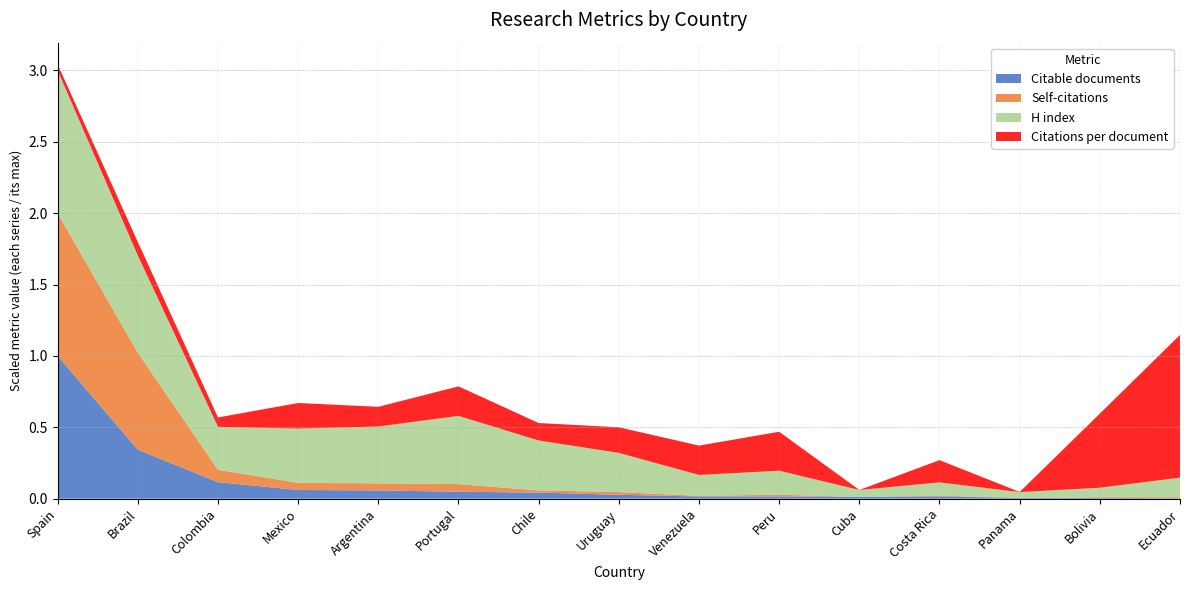

Reading right to left, list all the values displayed in this chart.

Citable documents: 1.0	2.0	2.0	5.0	4.0	5.0	5.0	9.0	14.0	16.0	19.0	20.0	38.0	113.0	329.0
Self-citations: 12.0	7.0	0.0	10.0	0.0	21.0	8.0	32.0	26.0	90.0	84.0	84.0	147.0	1146.0	1688.0
H index: 31.0	15.0	9.0	21.0	11.0	38.0	33.0	62.0	79.0	108.0	90.0	86.0	68.0	154.0	226.0
Citations per document: 544.0	282.5	0.5	84.8	0.0	148.6	112.0	97.7	66.5	112.6	75.0	97.5	35.6	51.4	23.3